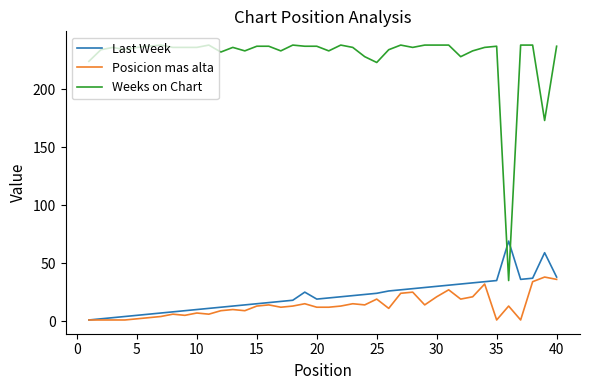

Which series has the largest range (max minus min)?

Weeks on Chart